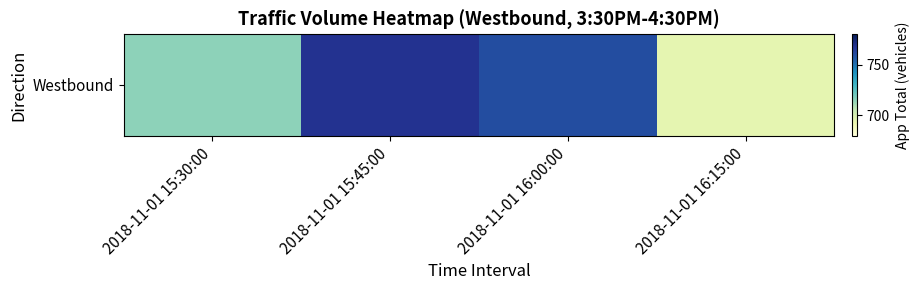

What is the sum of the values at 2018-11-01 16:00:00 and 2018-11-01 15:30:00?

1475